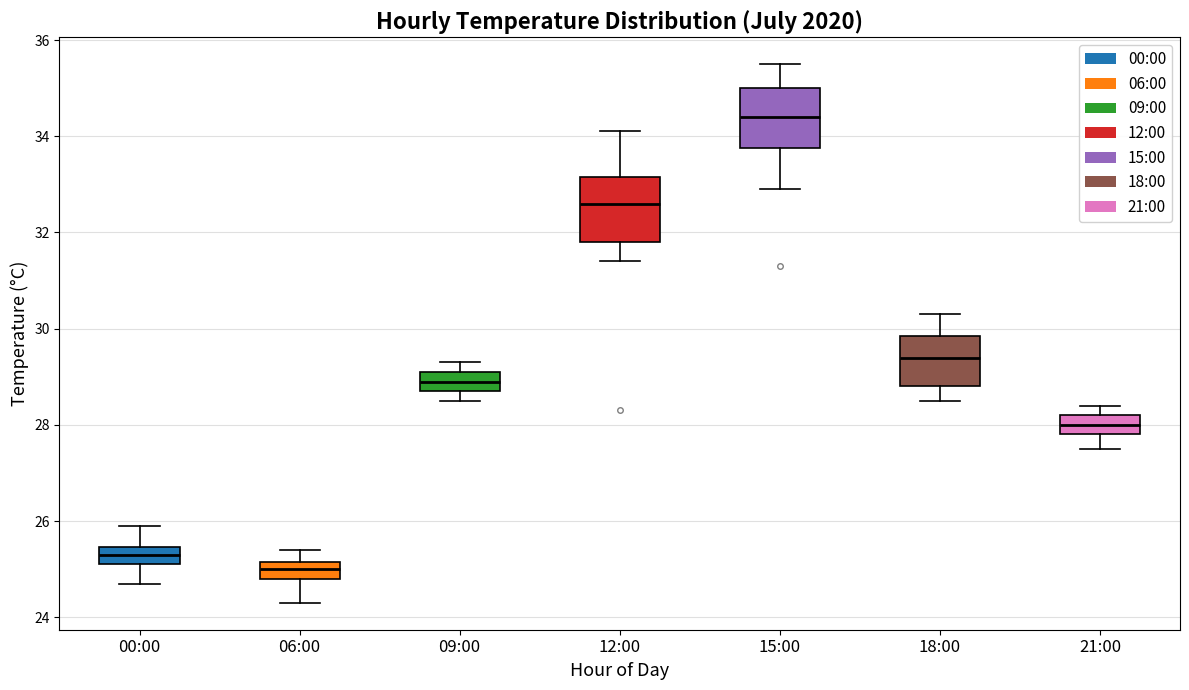

Reading left to right, read every box against the y-axis: the position of its median line, the range the box covers, and the ends of its whiskers. The values are not printed on the chart, so give them approximately, as read against the axis.

00:00: median 25.4 (inside the box), box 25.2 to 25.4, whiskers 24.8 to 26.0
06:00: median 25.0, box 24.8 to 25.2, whiskers 24.4 to 25.4
09:00: median 29.0, box 28.8 to 29.2, whiskers 28.6 to 29.4
12:00: median 32.6, box 31.8 to 33.2, whiskers 31.4 to 34.2
15:00: median 34.4, box 33.8 to 35.0, whiskers 33.0 to 35.6
18:00: median 29.4, box 28.8 to 29.8, whiskers 28.6 to 30.4
21:00: median 28.0, box 27.8 to 28.2, whiskers 27.6 to 28.4